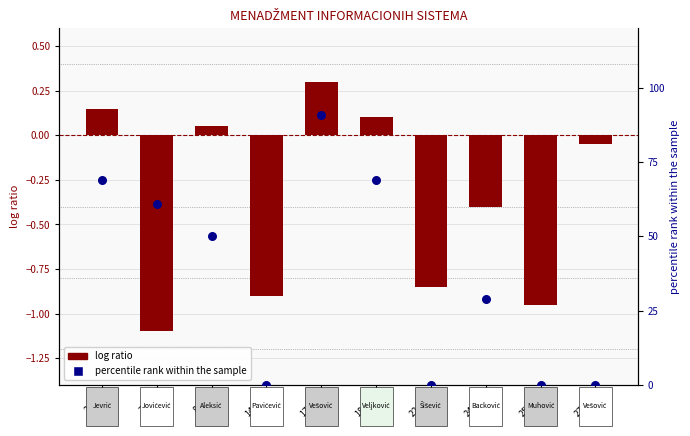

Which series reaches the maximum Y coordinate?

percentile rank within the sample